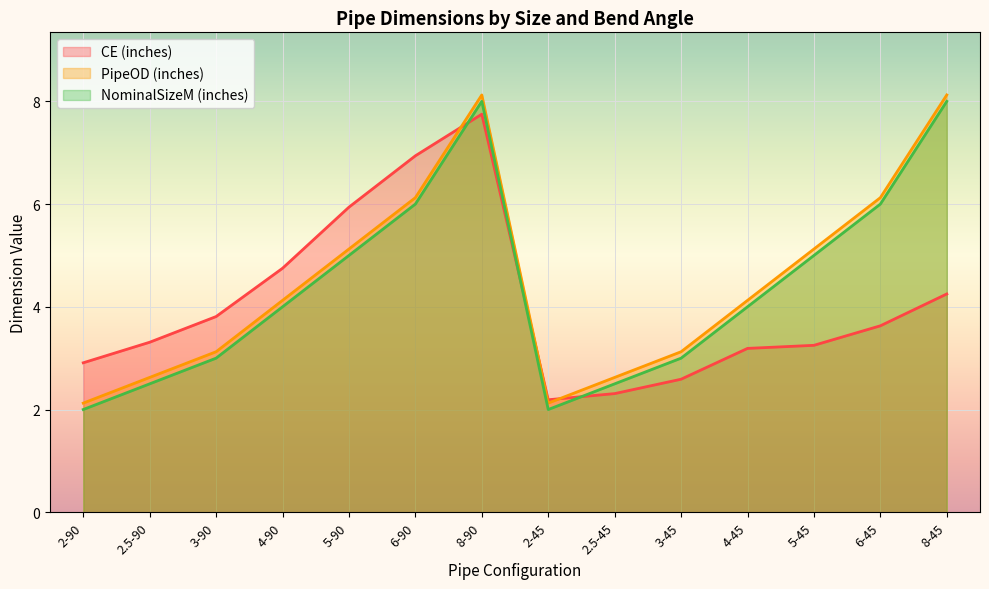

True or false: NominalSizeM (inches) and PipeOD (inches) intersect in this chart.

False